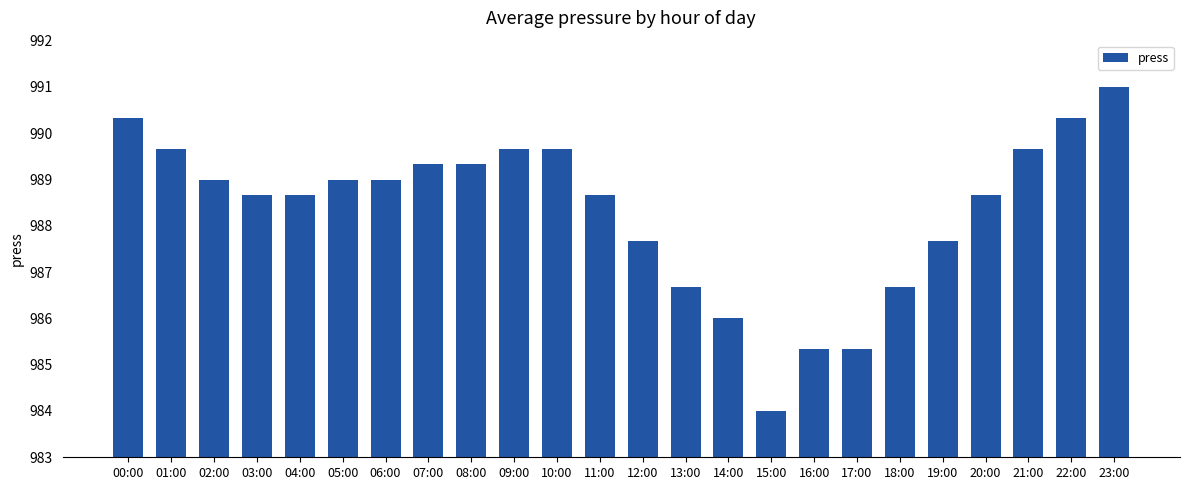

What is the sum of all values?

23720.0